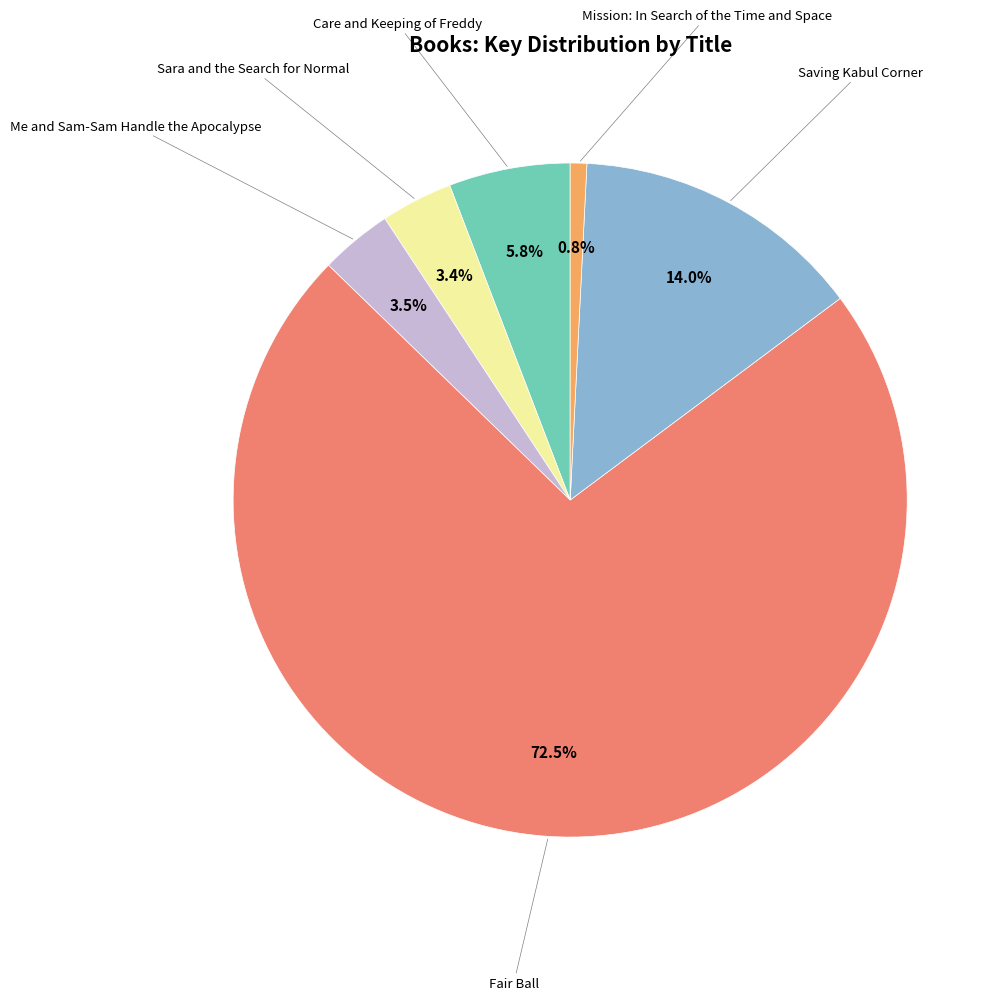

Does any single category account for the majority?

Yes